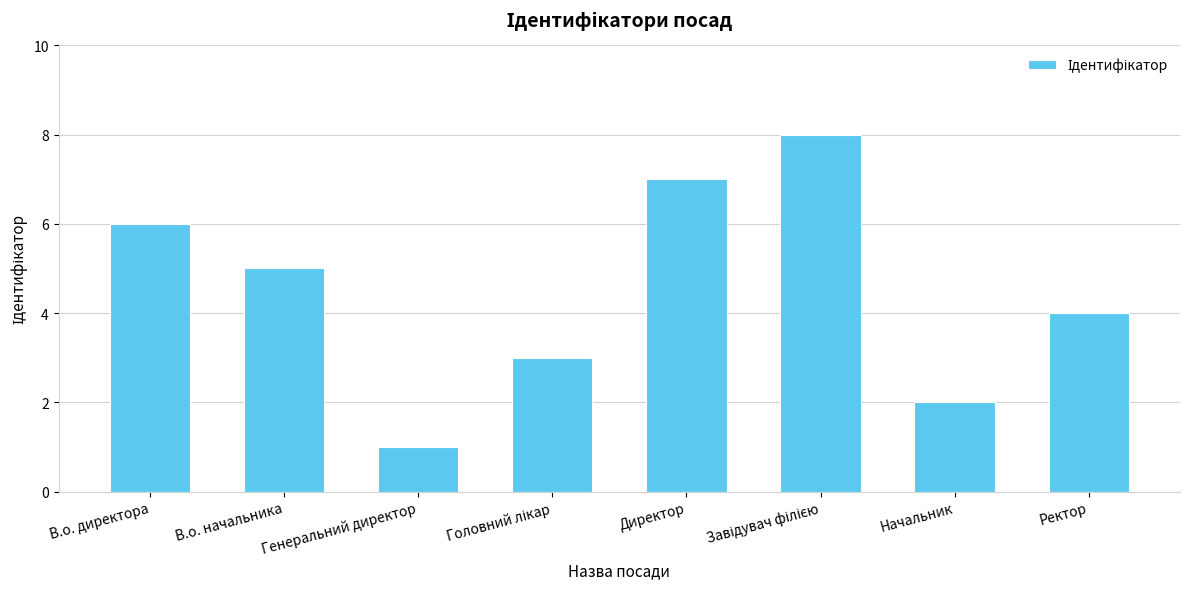

What is the maximum value shown in the chart?

8